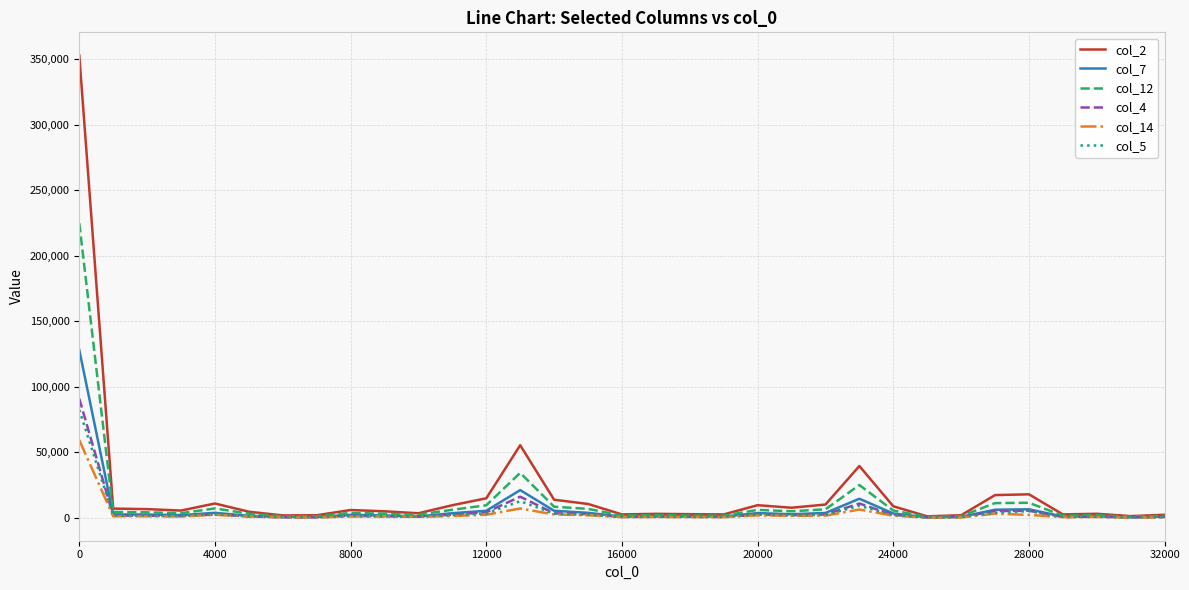

Which series has the widest spread of values?

col_2